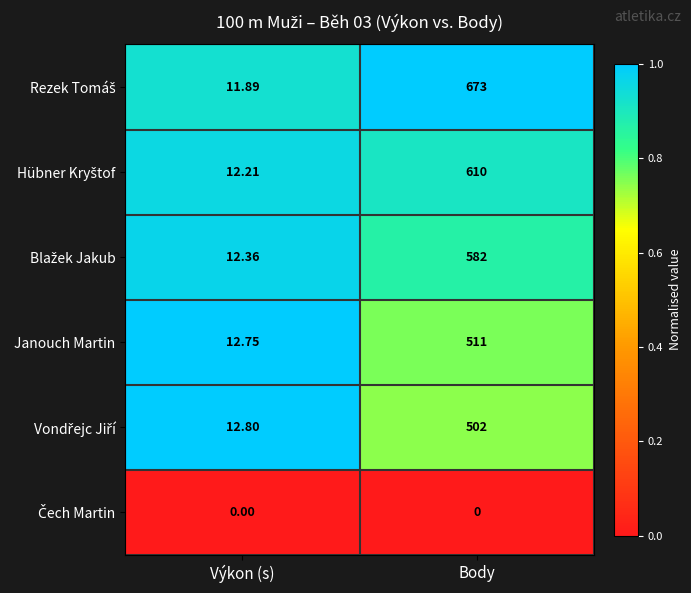

How many categories are shown in the chart?

2